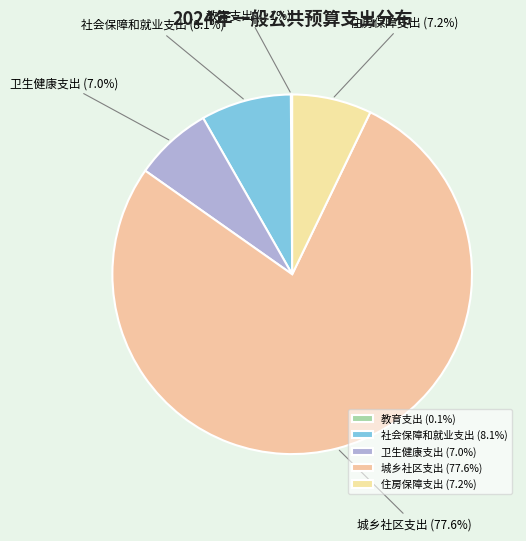

Which category has the biggest portion of the pie?

城乡社区支出